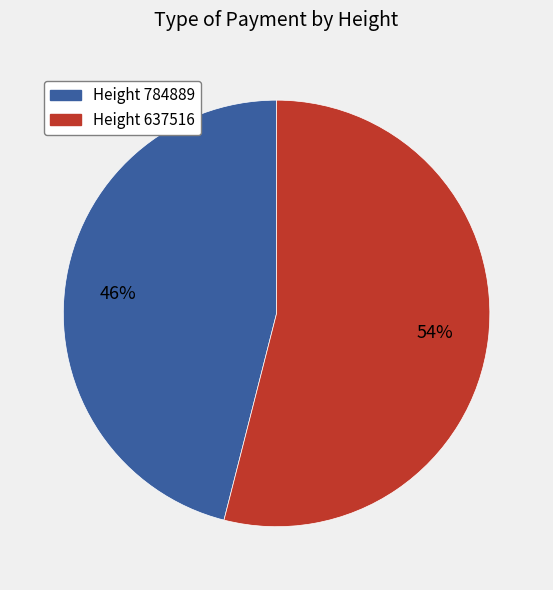

Is there a majority slice in this chart?

Yes